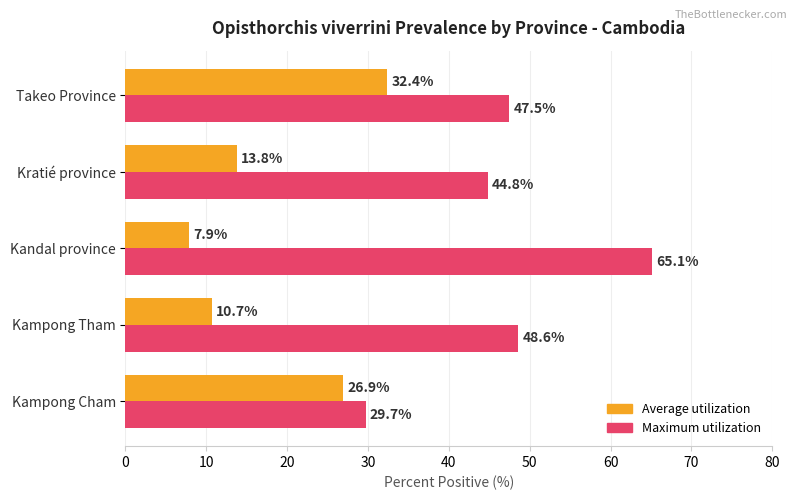

What are all the series names shown in the legend?

Average utilization, Maximum utilization